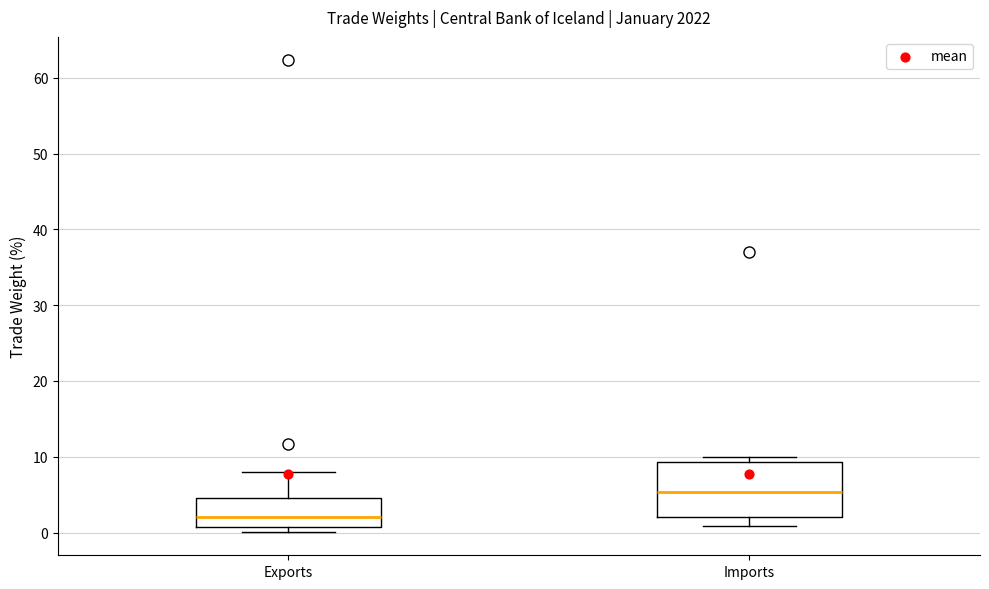

Where does the lower whisker of the box for Imports end on the y-axis? The values are not printed on the chart, so give them approximately, as read against the axis.

1